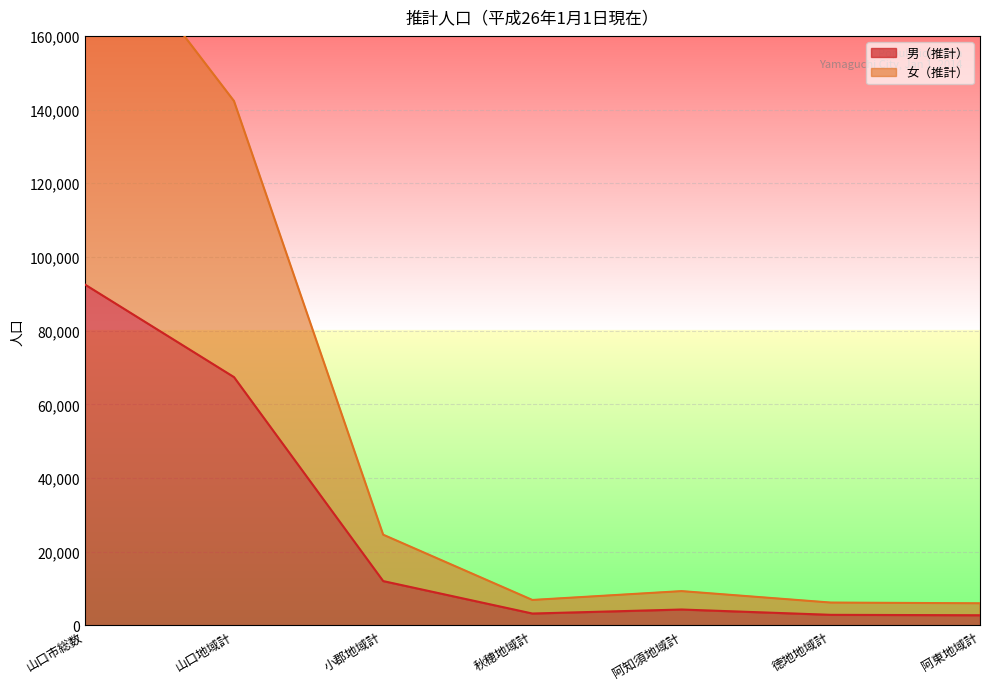

What is the label of the 2nd point from the left?

山口地域計